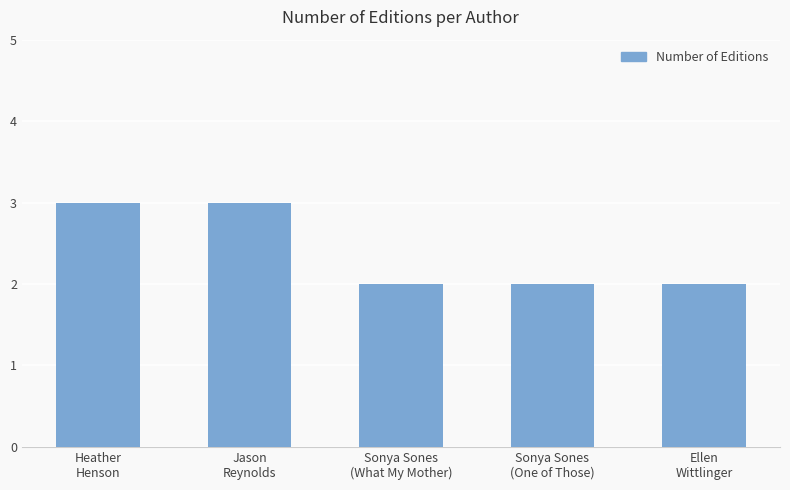

What value does the data have at Ellen
Wittlinger?

2